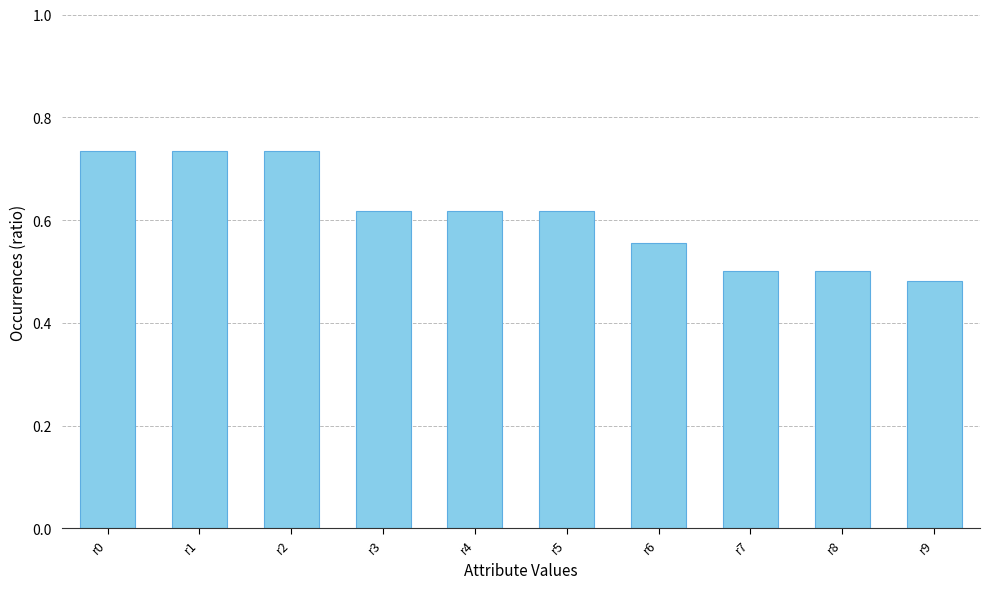

Count the values in the range 0 to 1.

10